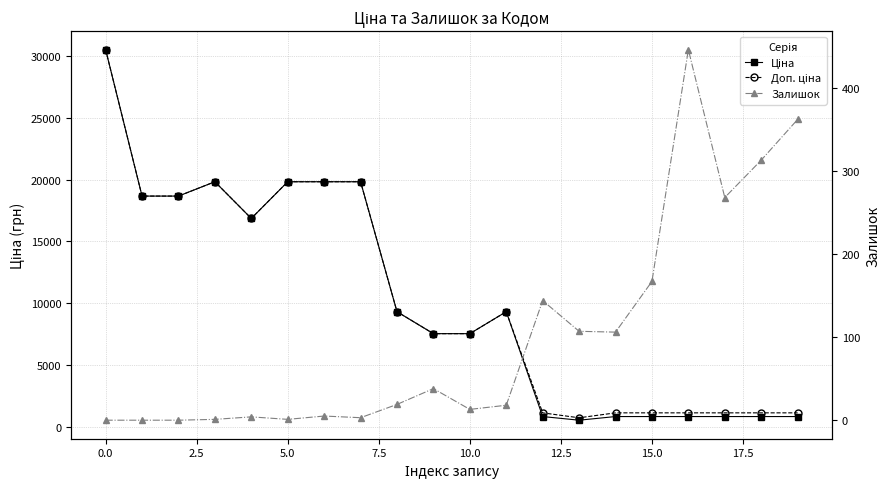

What is the difference between the maximum and minimum values in the Доп. ціна series?

29770.3